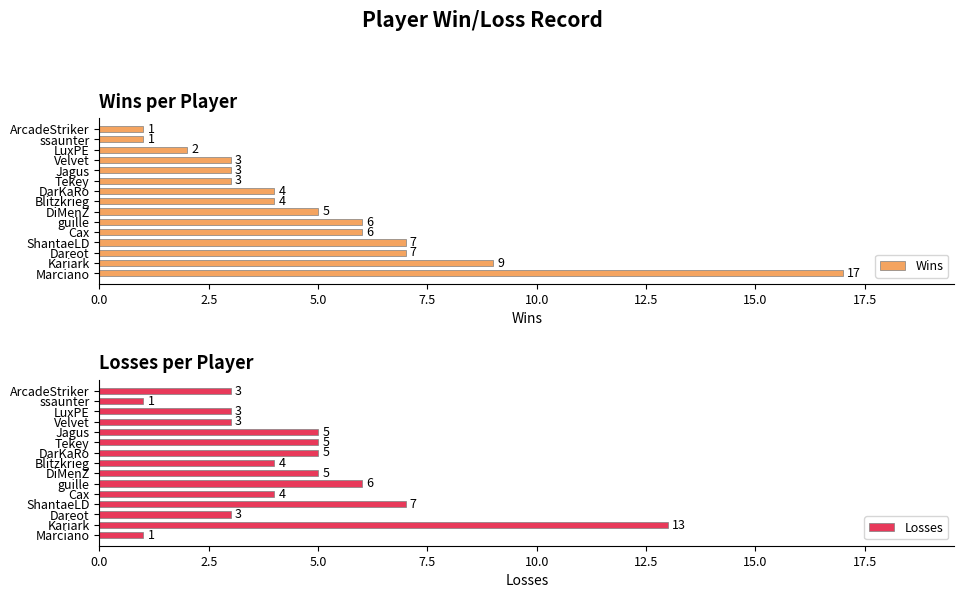

At which label is Losses closest to 7?

ShantaeLD